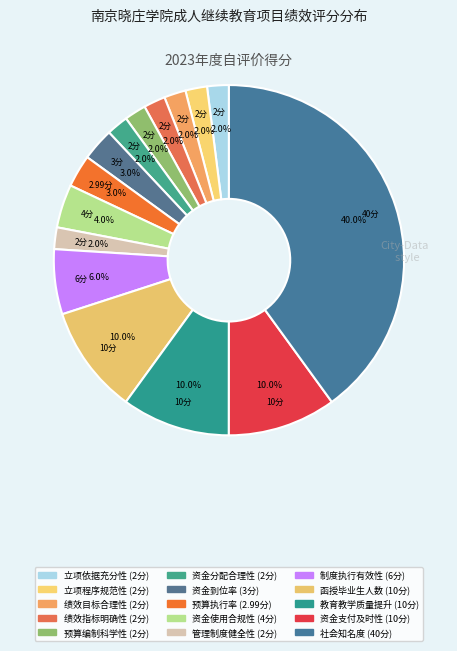

Do 资金到位率 and 教育教学质量提升 together represent more than half of the pie?

No